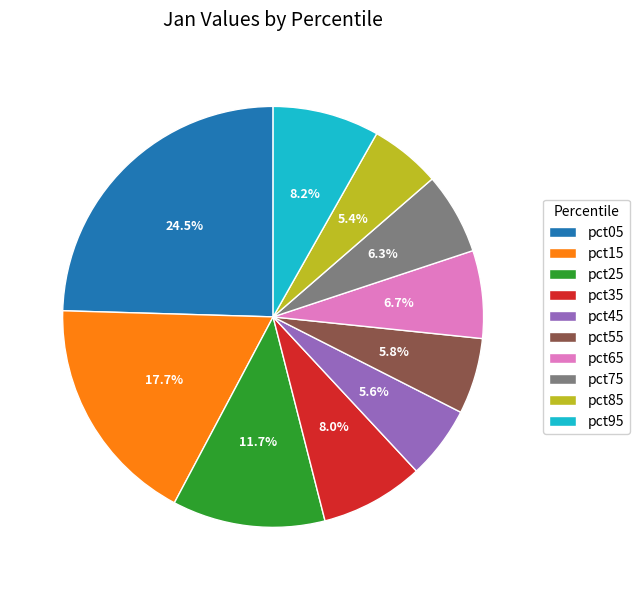

Combined, do pct65 and pct35 account for over 50%?

No